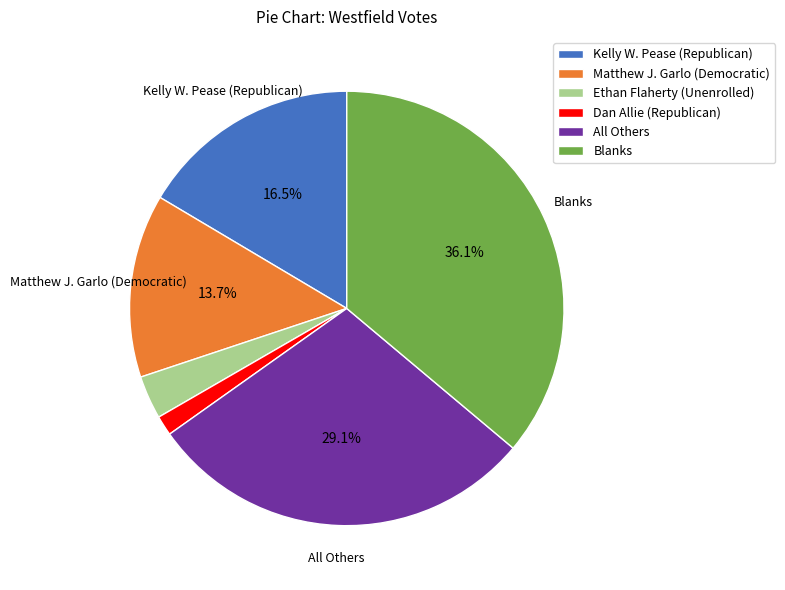

Is it true that Blanks is 36% of the pie?

True